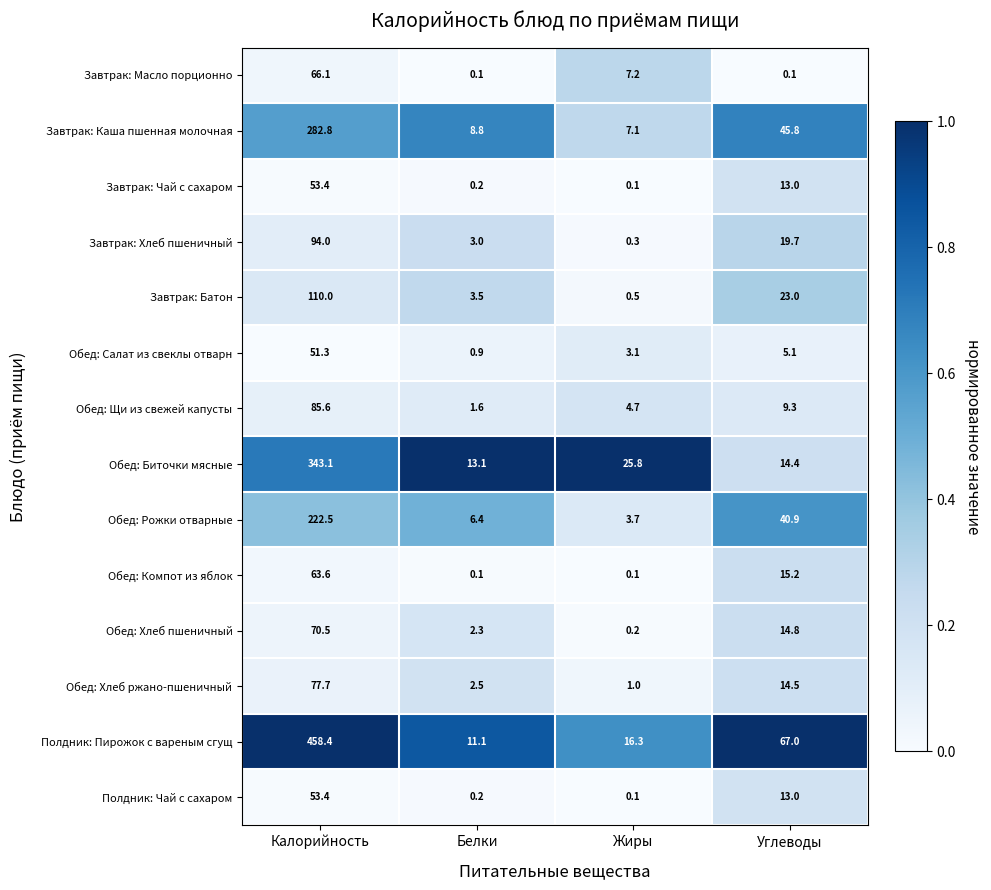

How many distinct data groups are displayed?

14